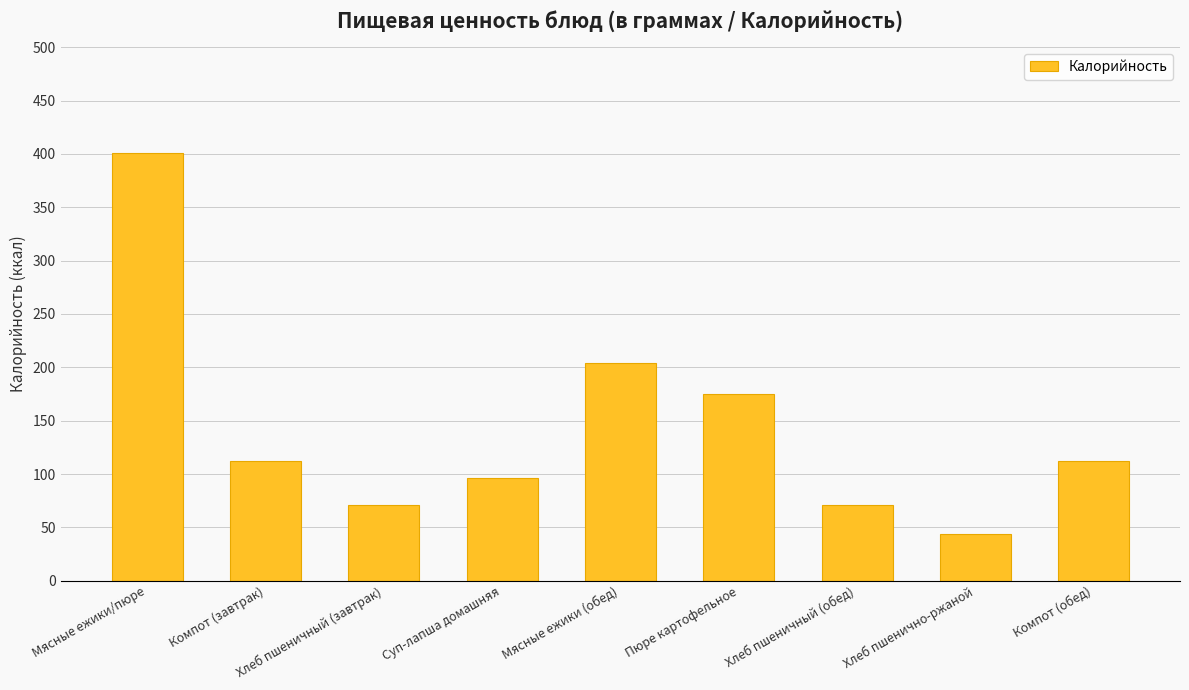

Reading left to right, transcribe all the data shown in this chart.

Мясные ежики/пюре=401	Компот (завтрак)=112	Хлеб пшеничный (завтрак)=71	Суп-лапша домашняя=96	Мясные ежики (обед)=204	Пюре картофельное=175	Хлеб пшеничный (обед)=71	Хлеб пшенично-ржаной=44	Компот (обед)=112